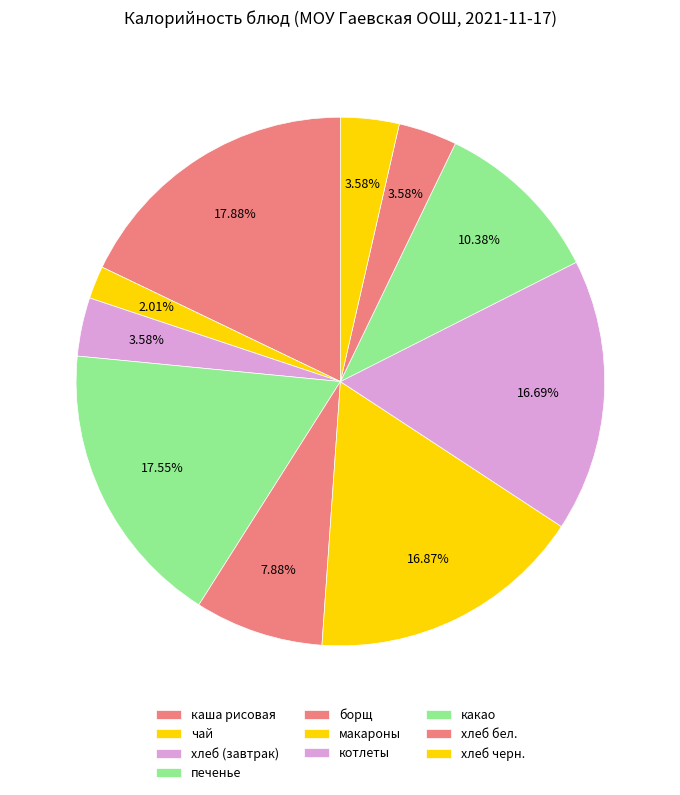

What percentage is the борщ slice, to the nearest percent?

8%